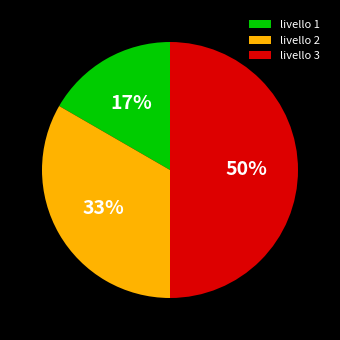

What is the ratio of the value at livello 1 to the value at livello 2?

0.5